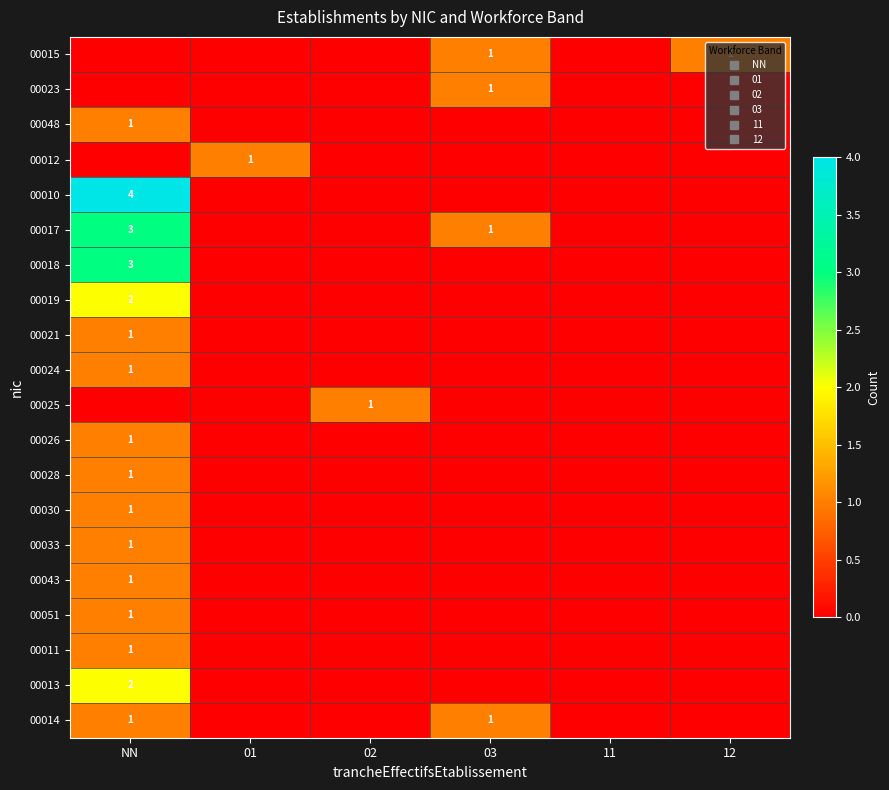

What is the greatest value displayed?

4